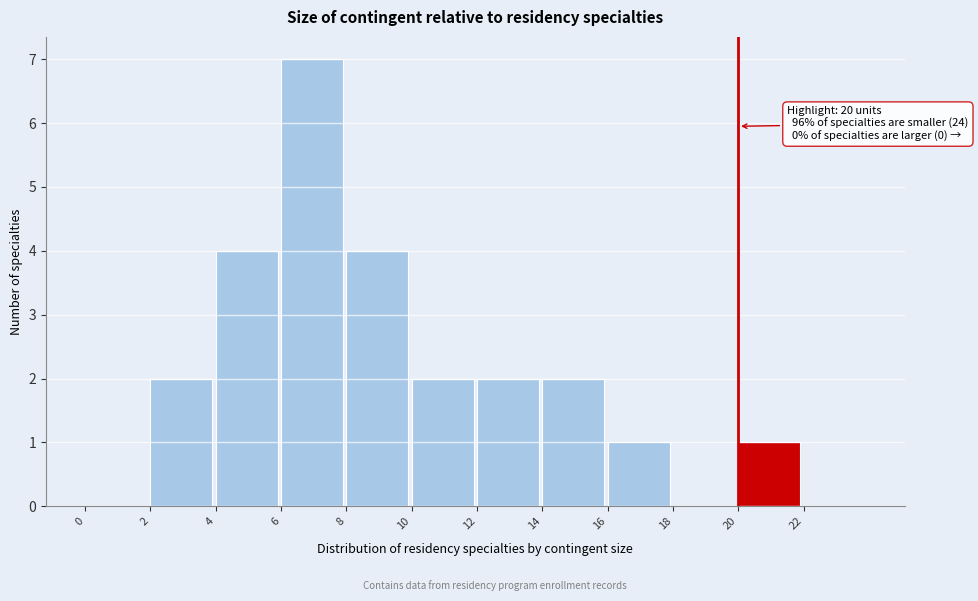

Which range on the x-axis has the tallest bar?

6 to 8